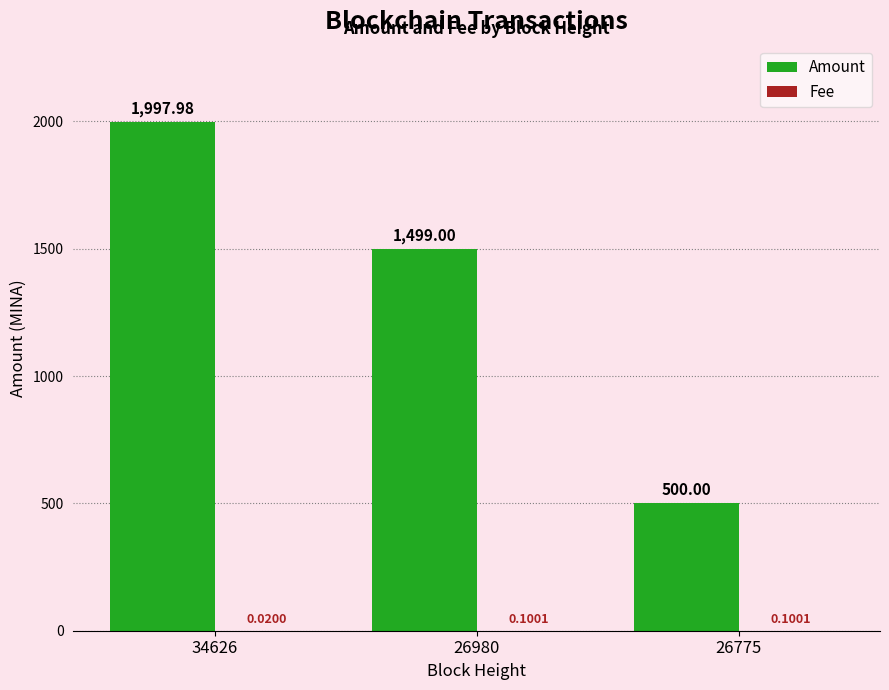

Is it true that Amount equals 2529.1 at 26980?

False